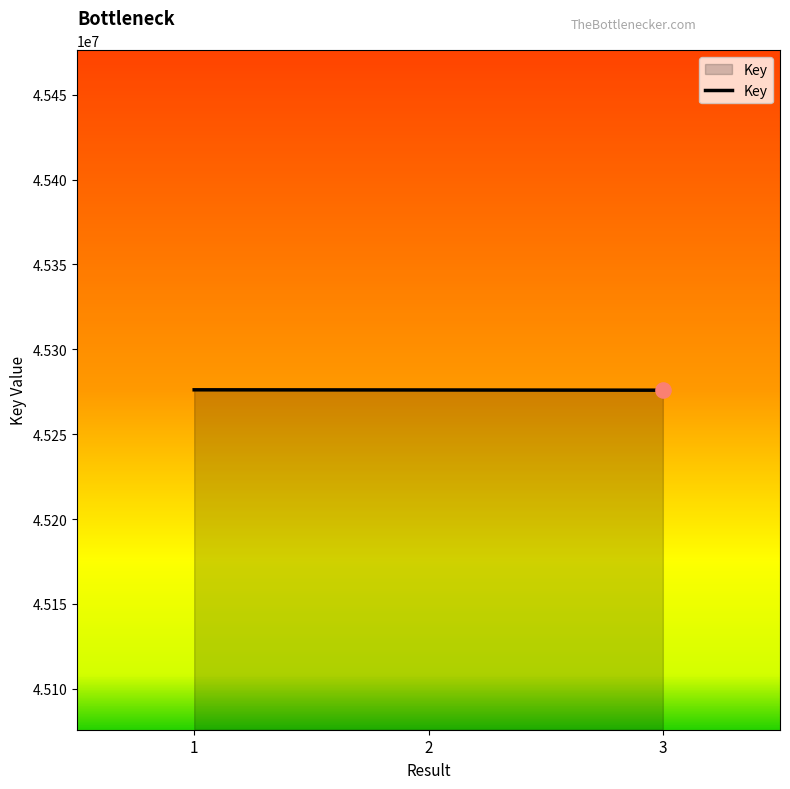

What is the ratio of the value at 1 to the value at 2?

1.0